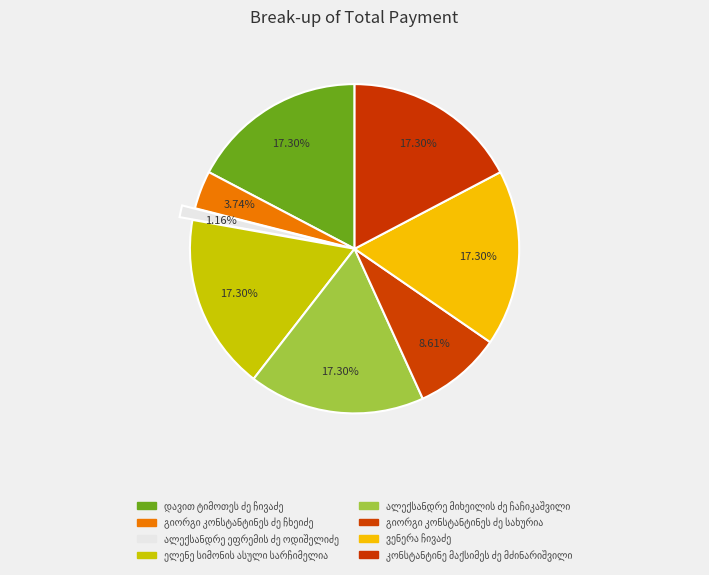

Count the number of slices in the pie.

8